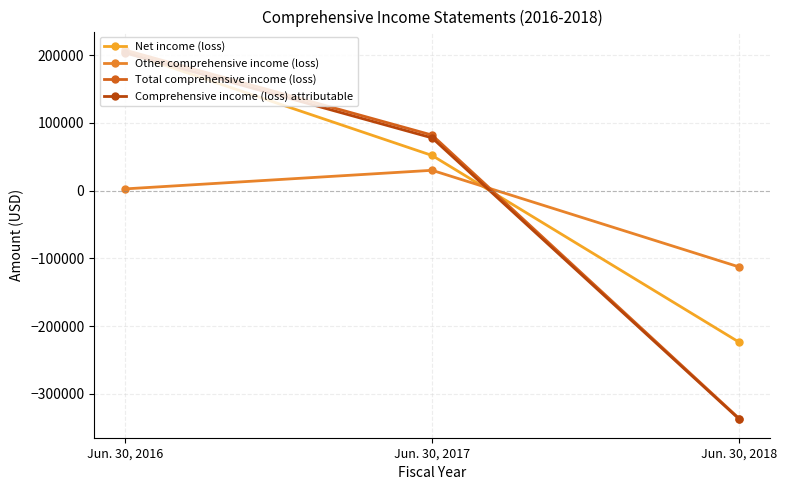

Read the Total comprehensive income (loss) value at Jun. 30, 2016, to the nearest 50.

207700